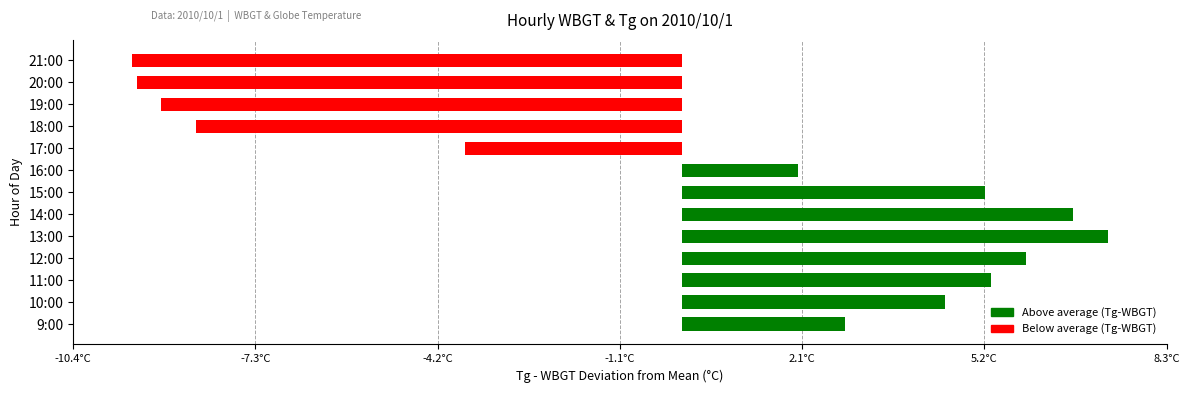

At which category does the chart reach its peak across all series?

13:00